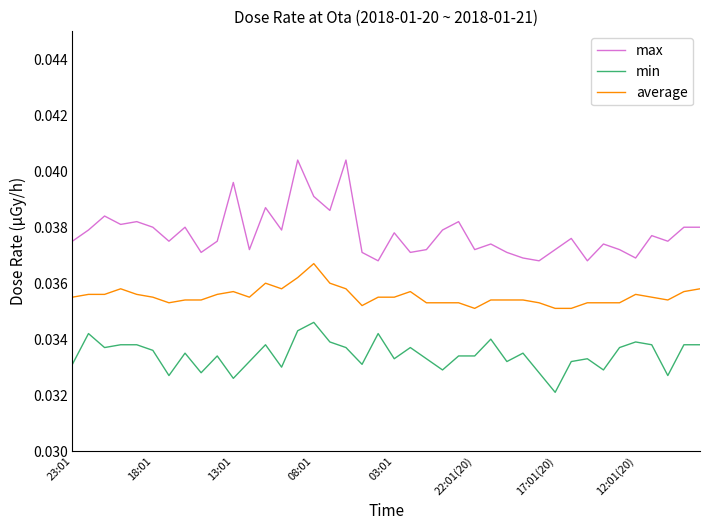

How many lines are shown in the chart?

3